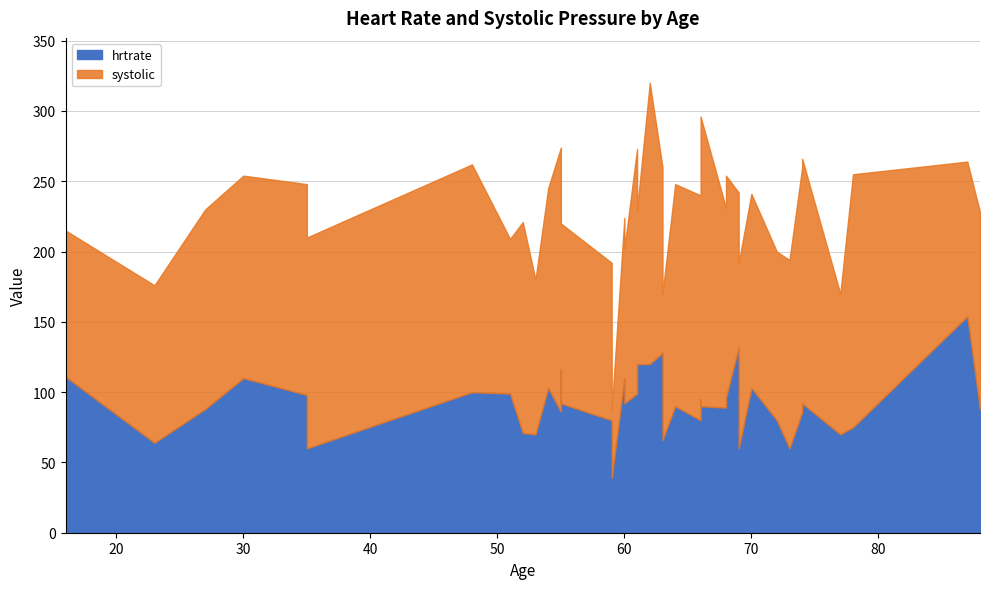

The systolic series shows 110 at 61. True or false?

True